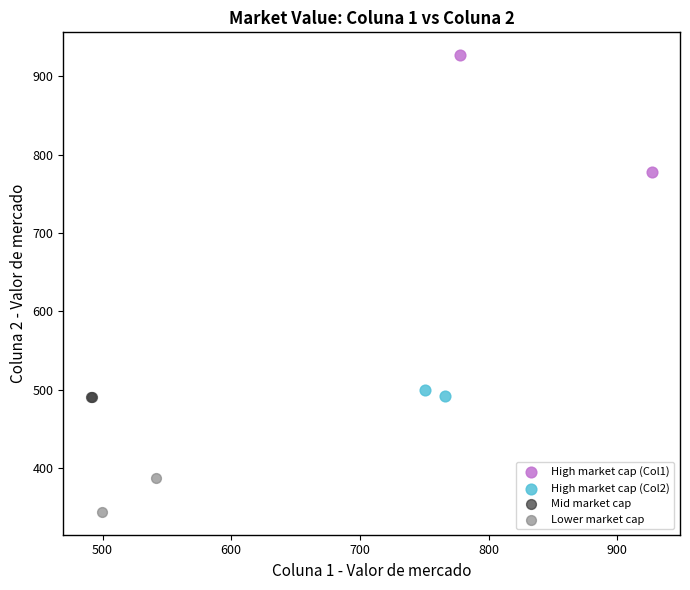

What are all the series names shown in the legend?

High market cap (Col1), High market cap (Col2), Mid market cap, Lower market cap